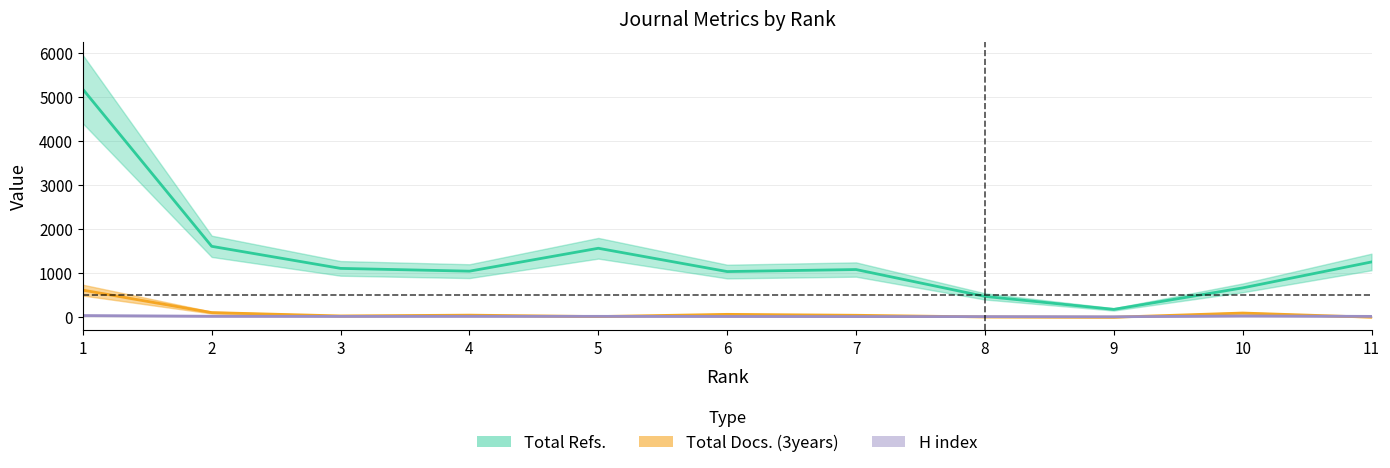

True or false: H index has more than 1 interior local peaks.

True